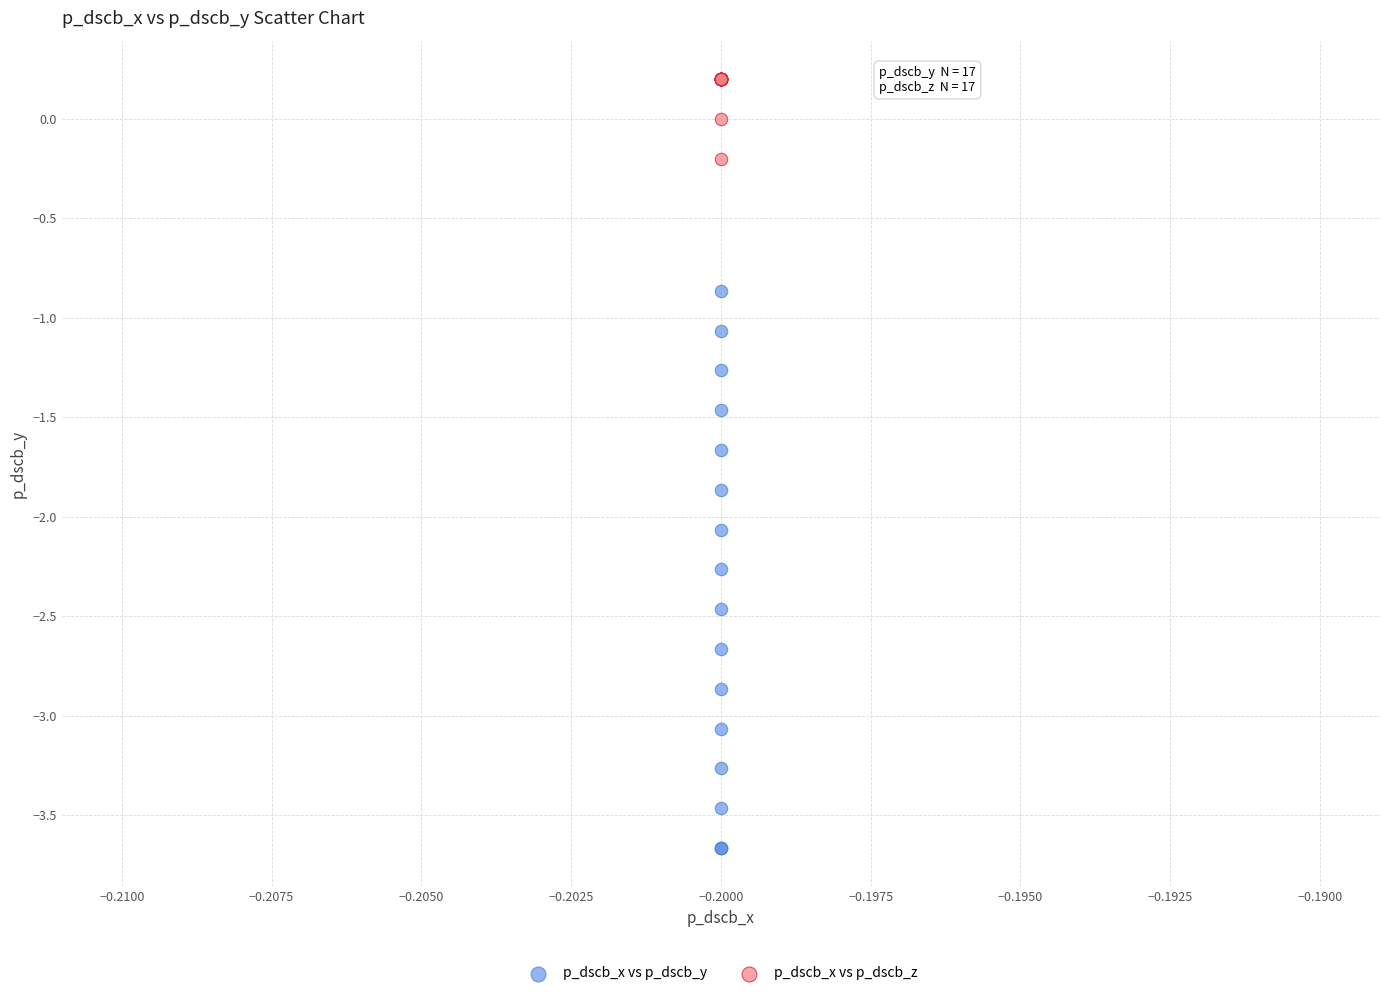

Which series contains the highest Y value?

p_dscb_x vs p_dscb_z